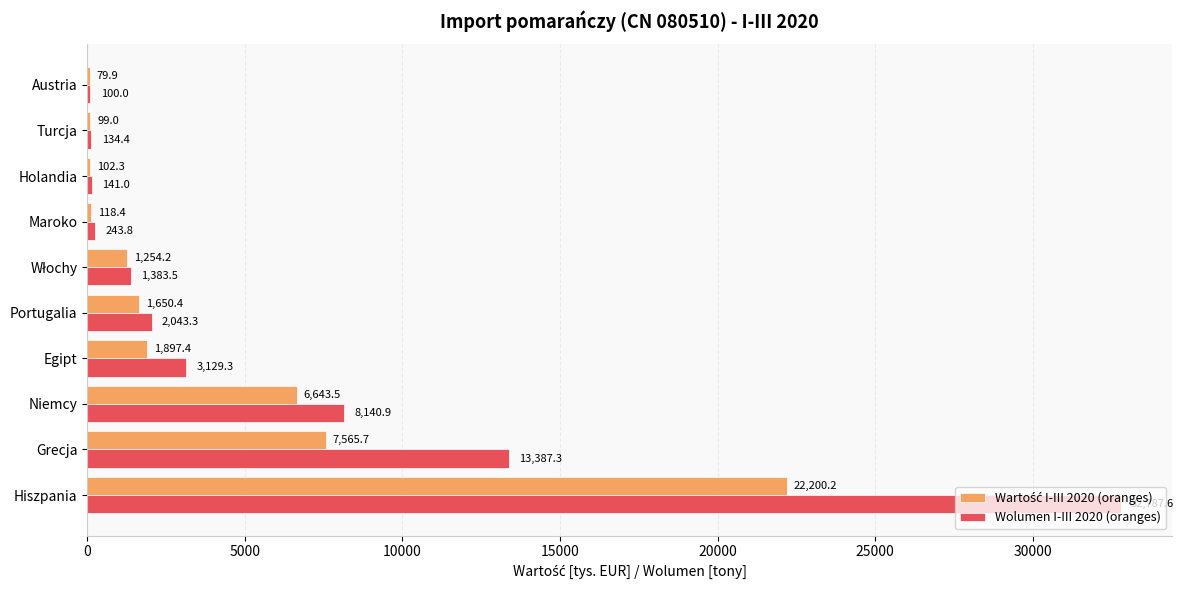

Which series has the largest total across all categories?

Wolumen I-III 2020 (oranges)